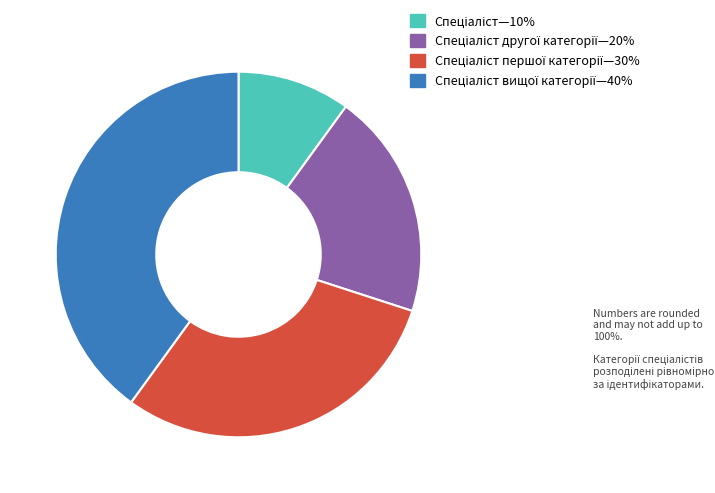

How many slices are in this pie chart?

4